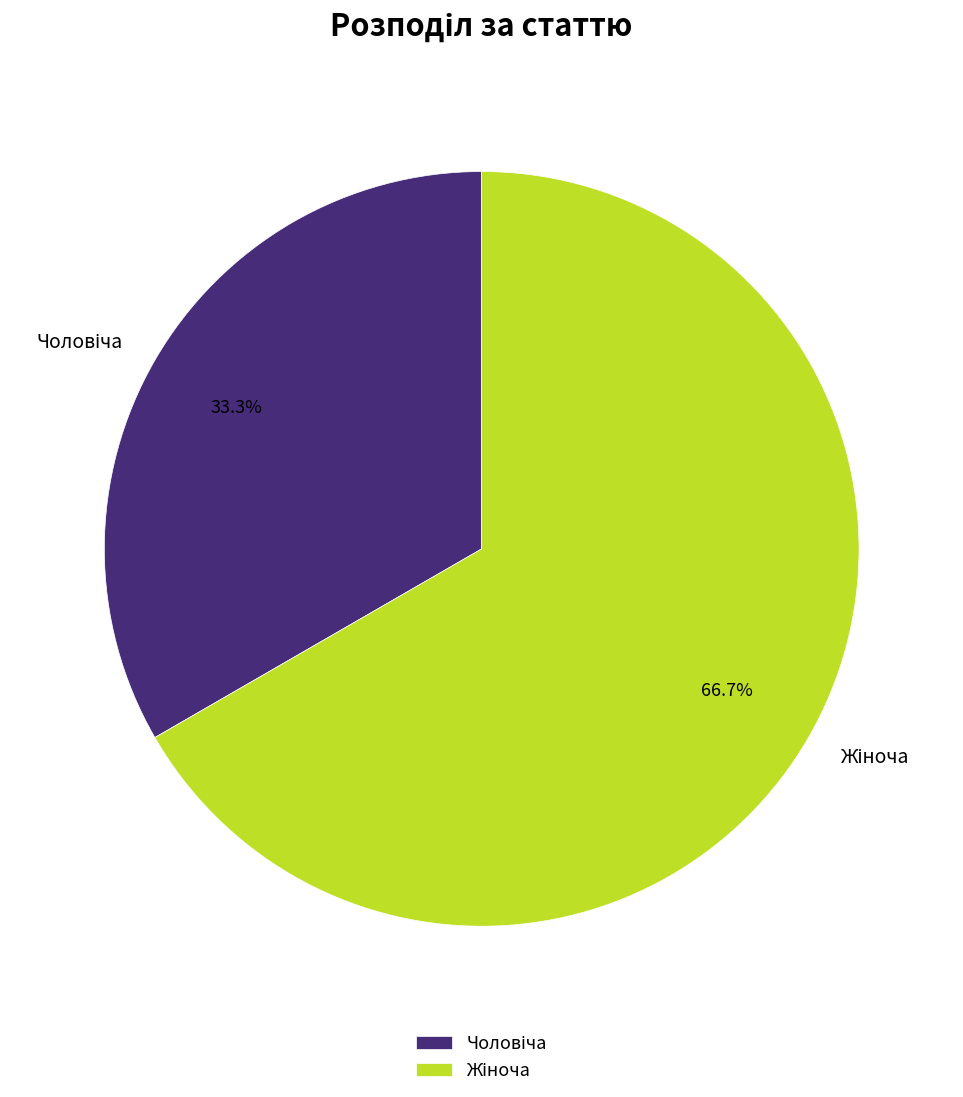

Does any single category account for the majority?

Yes